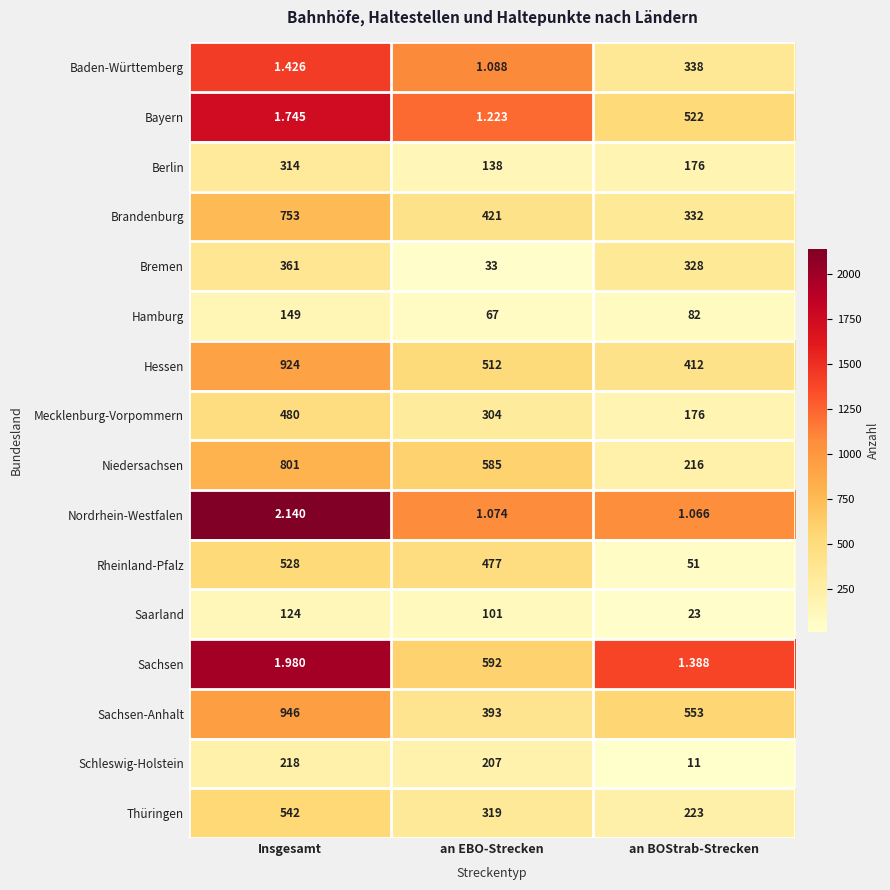

List the series in order of their peak value, highest first.

Sachsen-Anhalt, Hessen, Niedersachsen, Brandenburg, Sachsen, Thüringen, Rheinland-Pfalz, Bayern, Mecklenburg-Vorpommern, Bremen, Baden-Württemberg, Berlin, Schleswig-Holstein, Hamburg, Saarland, Nordrhein-Westfalen